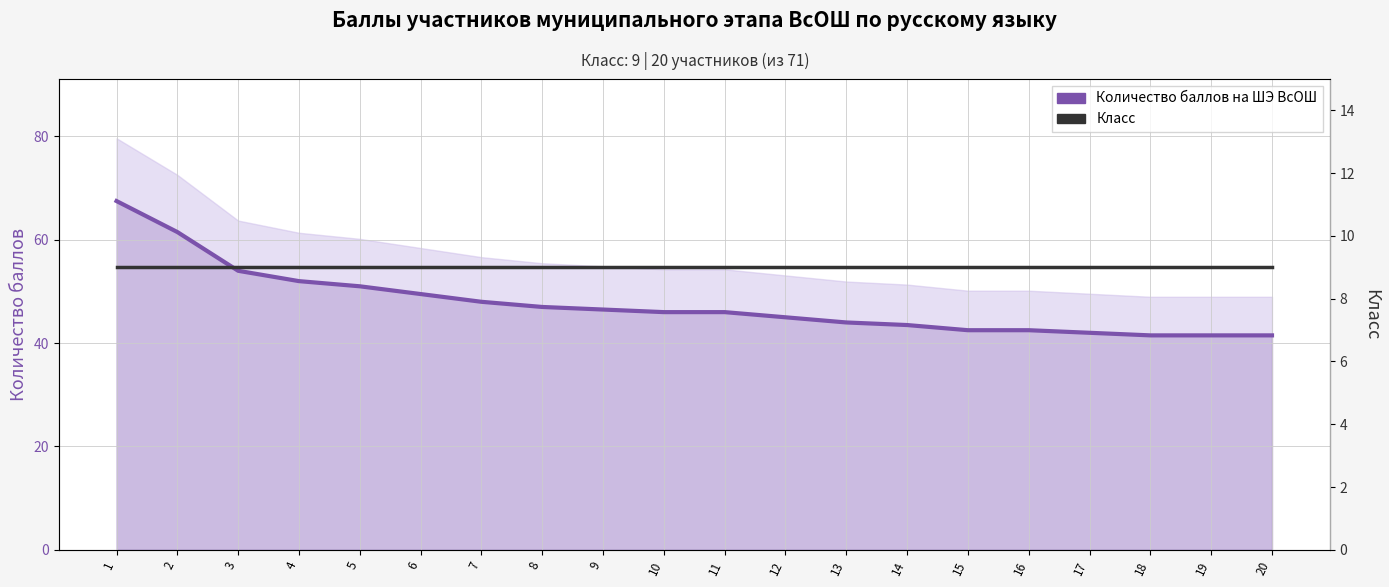

What is the average value of the Класс series?

9.0